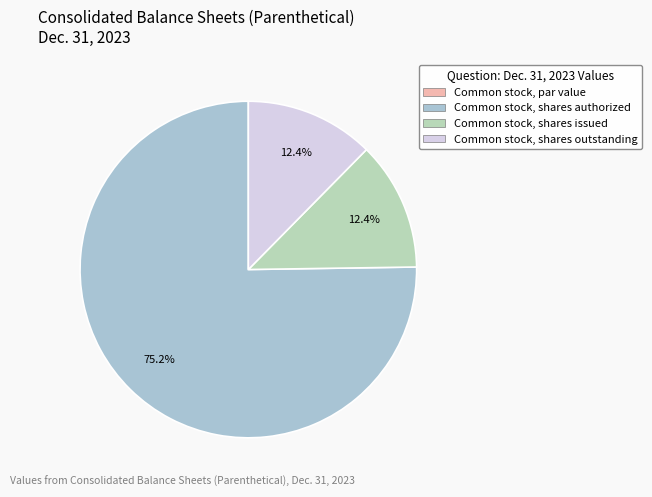

Is the sum of Common stock, shares outstanding and Common stock, shares issued greater than half?

No